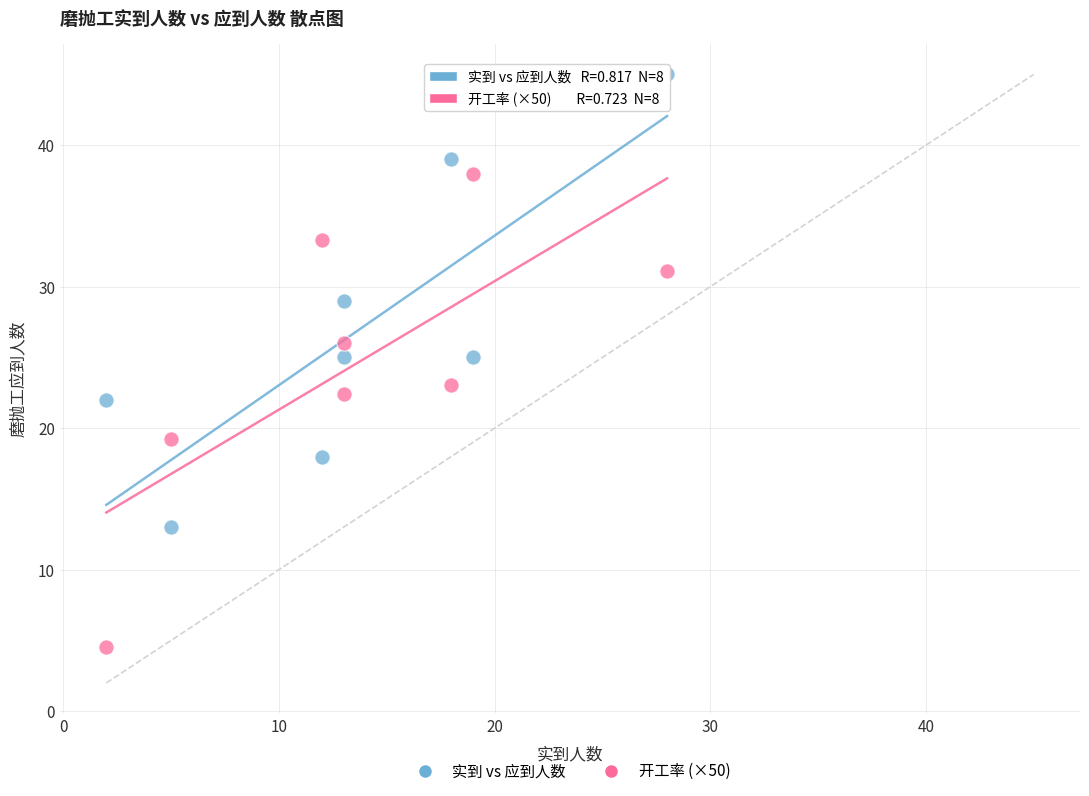

What is the X range (max minus min) for the scatter plot?

26.0